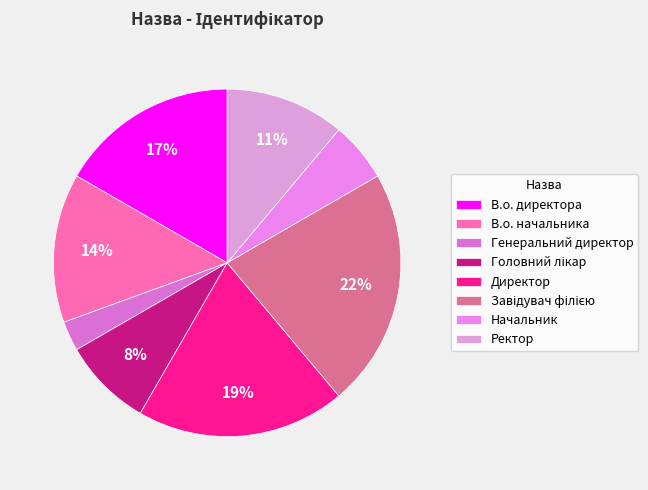

How many slices are in this pie chart?

8